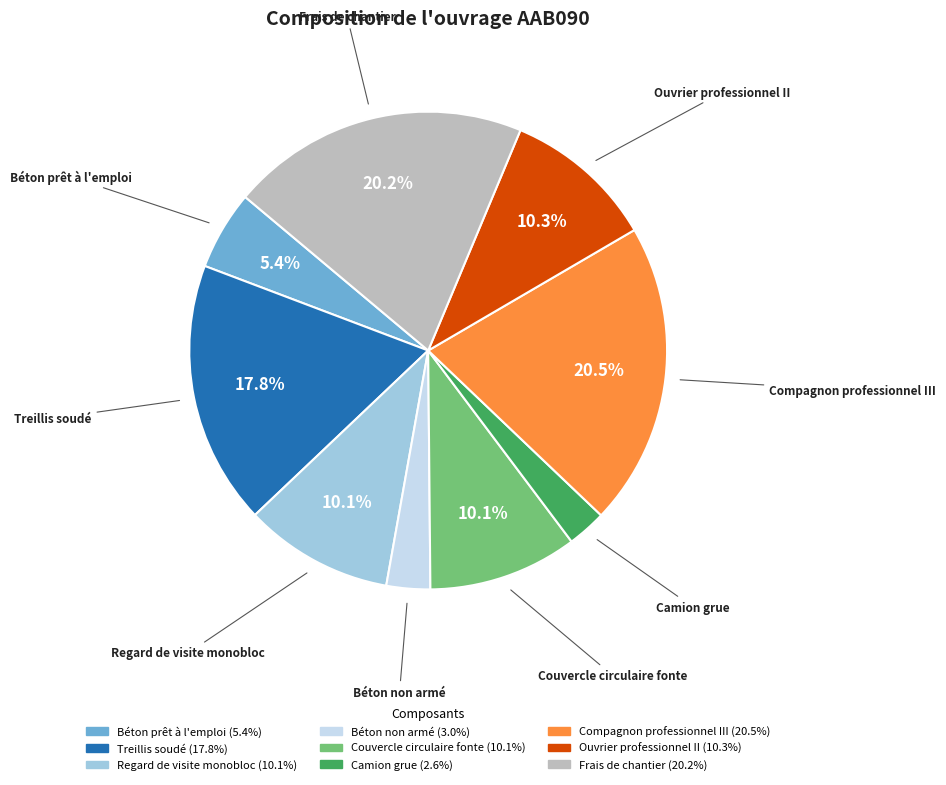

To the nearest percent, what portion does Camion grue represent?

3%